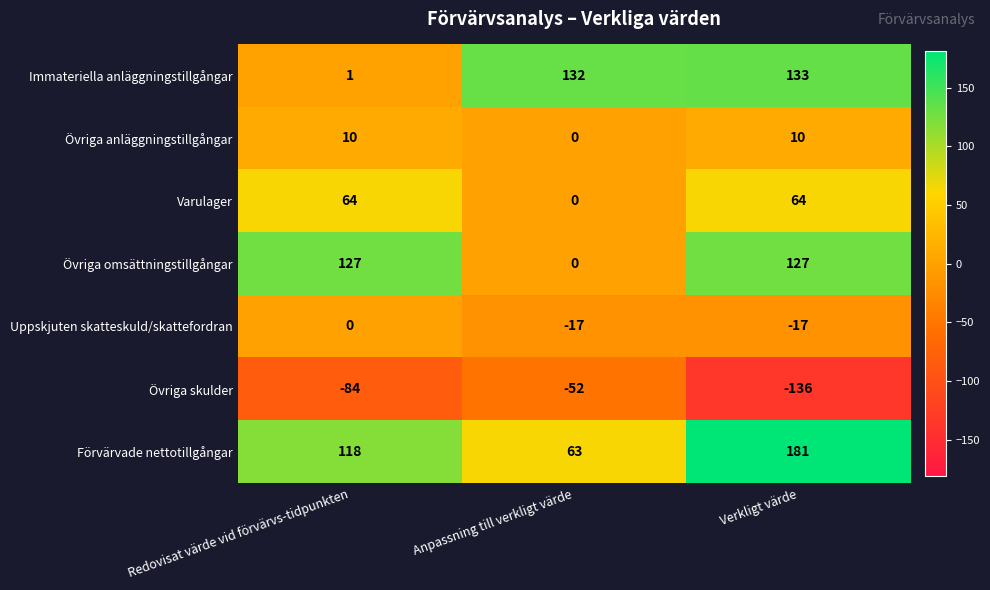

What value does the Övriga anläggningstillgångar series have at Redovisat värde vid förvärvs-tidpunkten, to the nearest 5?

10